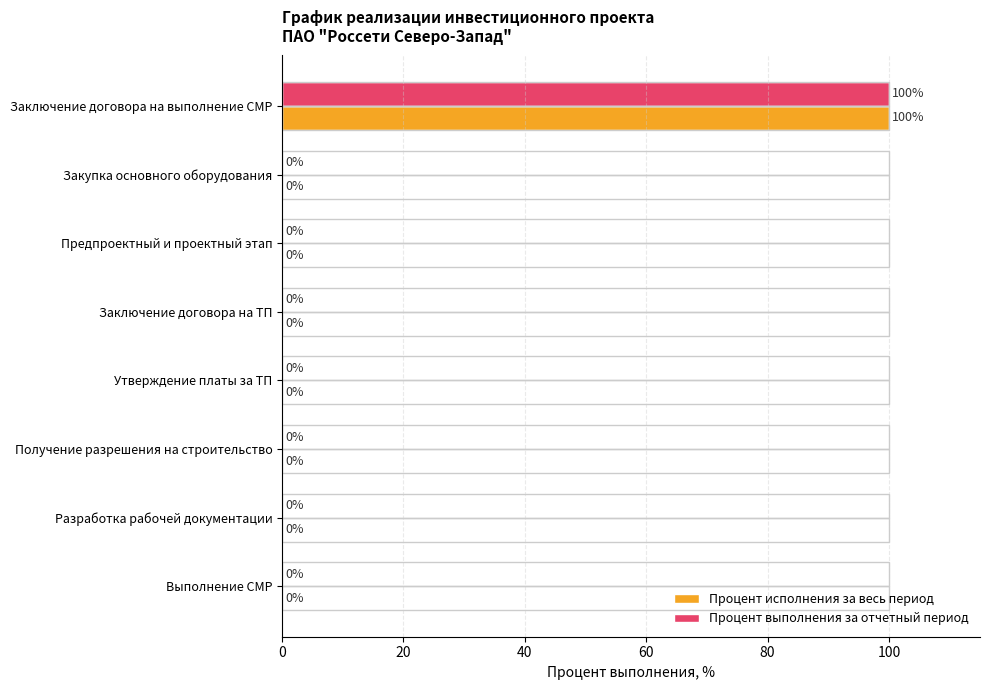

What is the maximum value for Процент исполнения за весь период?

100